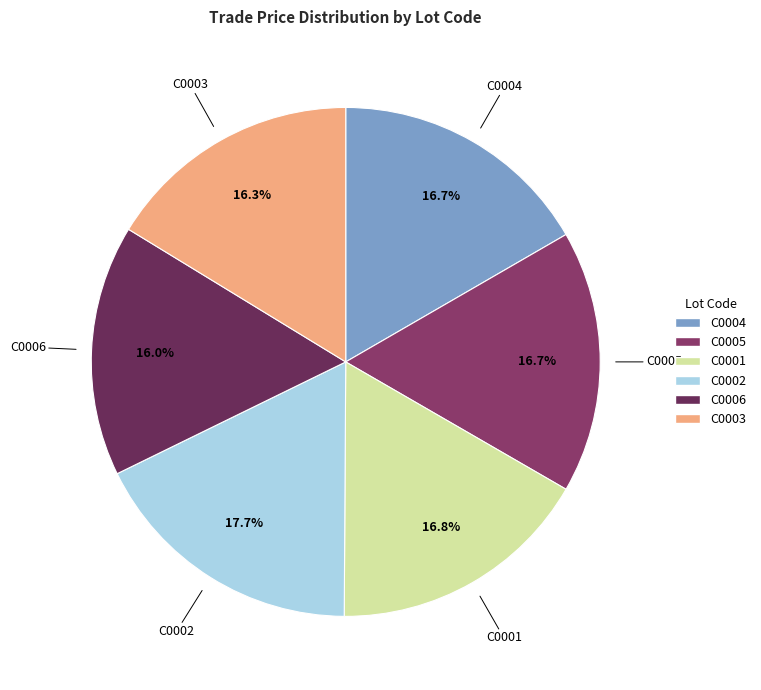

How many segments does this pie chart have?

6